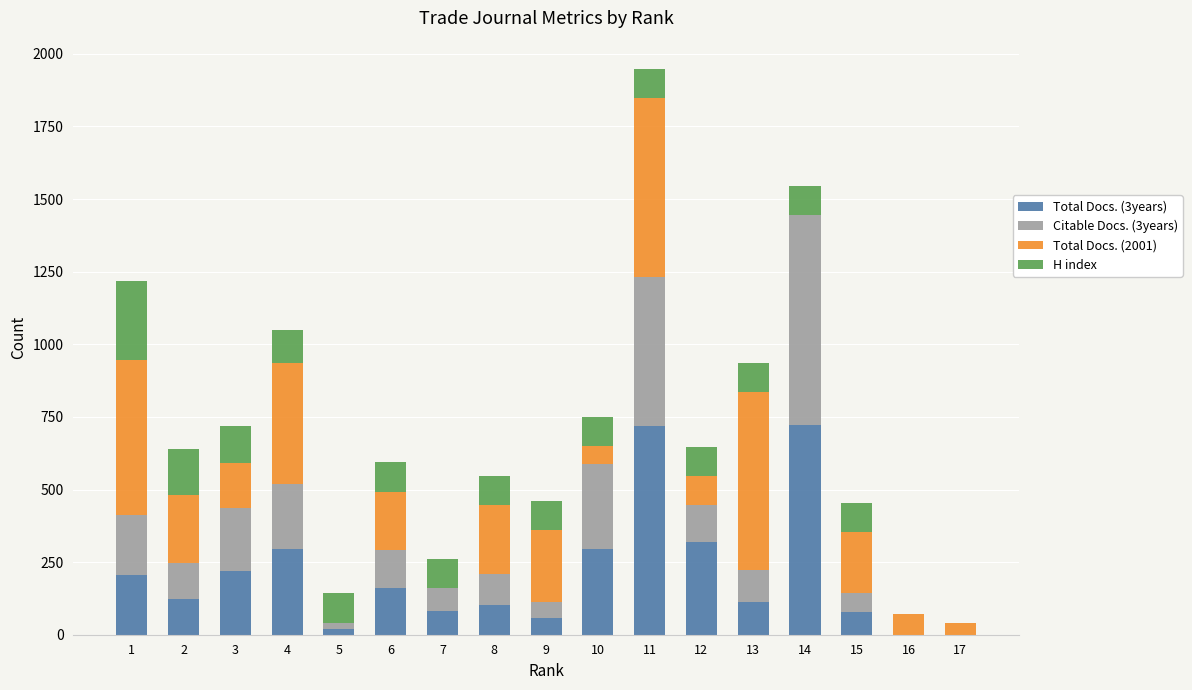

At which category is the sum across all series the highest?

11